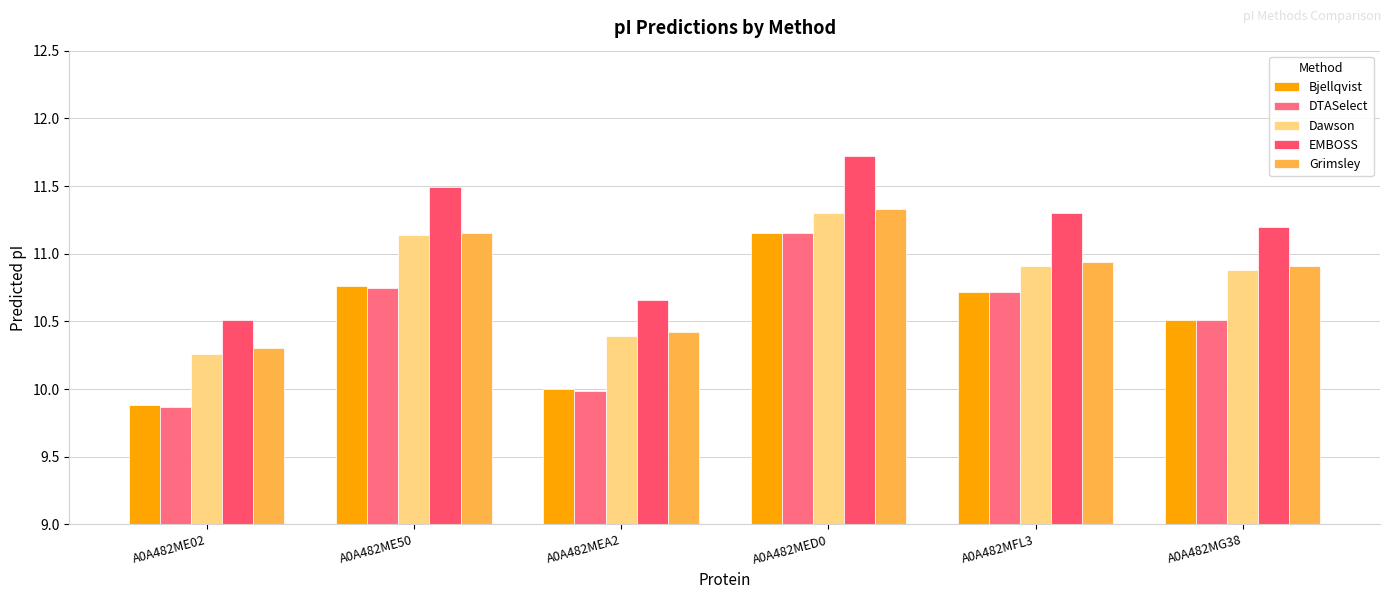

Count the number of data series in this chart.

5